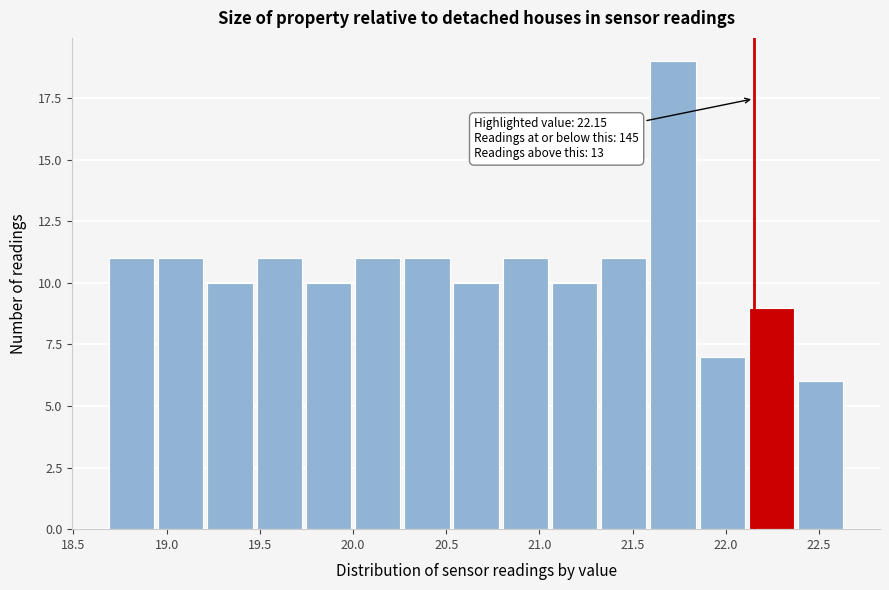

Which range on the x-axis has the tallest bar?

21.60 to 21.85